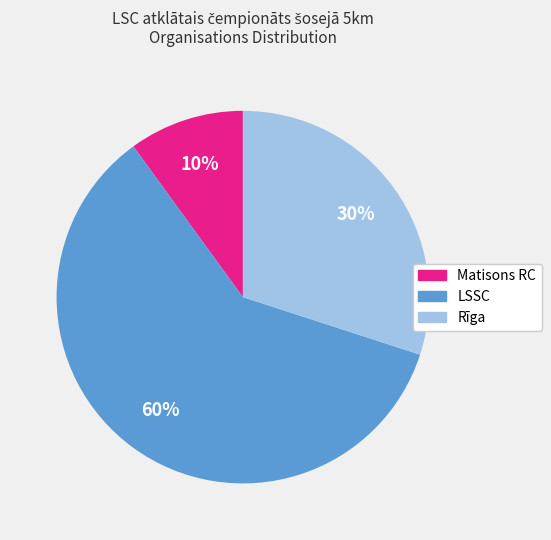

To the nearest percent, what is the difference between the Rīga and LSSC slice percentages?

30%